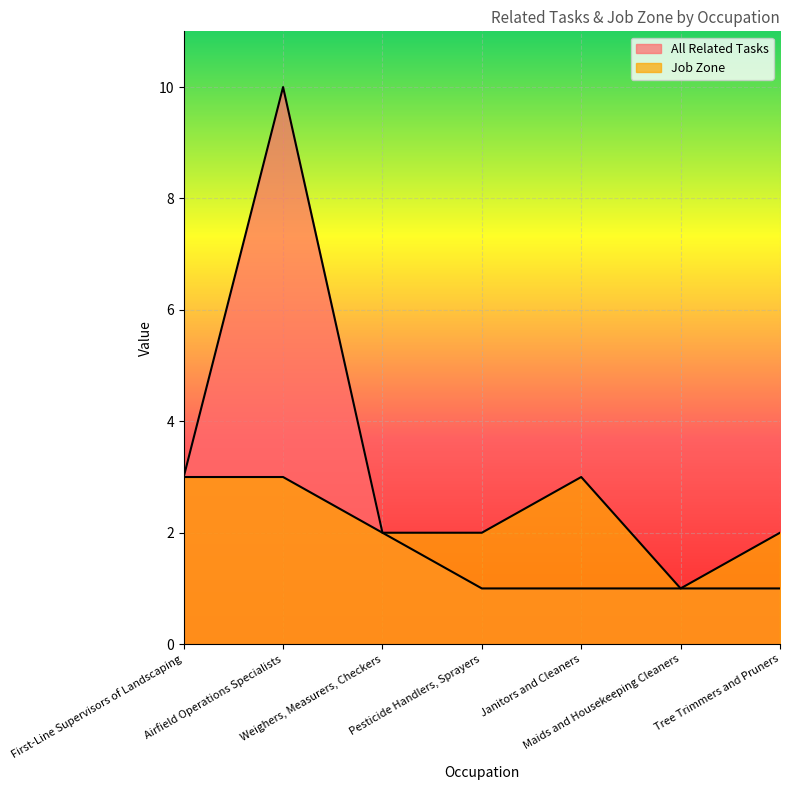

Reading left to right, list all the values displayed in this chart.

All Related Tasks: First-Line Supervisors of Landscaping=3	Airfield Operations Specialists=10	Weighers, Measurers, Checkers=2	Pesticide Handlers, Sprayers=1	Janitors and Cleaners=1	Maids and Housekeeping Cleaners=1	Tree Trimmers and Pruners=1
Job Zone: First-Line Supervisors of Landscaping=3	Airfield Operations Specialists=3	Weighers, Measurers, Checkers=2	Pesticide Handlers, Sprayers=2	Janitors and Cleaners=3	Maids and Housekeeping Cleaners=1	Tree Trimmers and Pruners=2